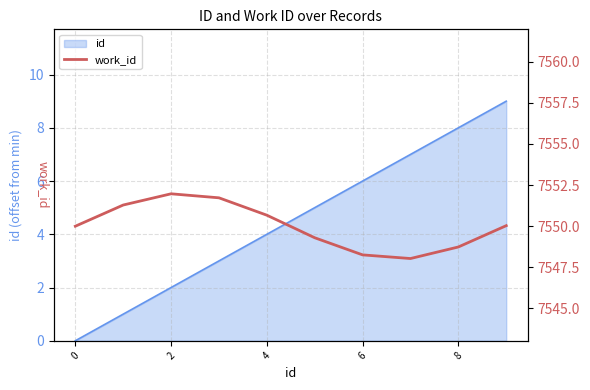

How many points are higher than both their immediate neighbors (excluding endpoints)?

1